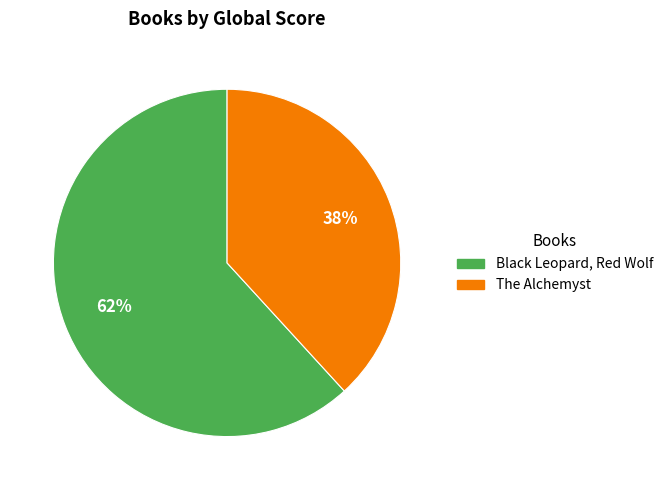

What is the ratio of the value at The Alchemyst to the value at Black Leopard, Red Wolf?

0.6